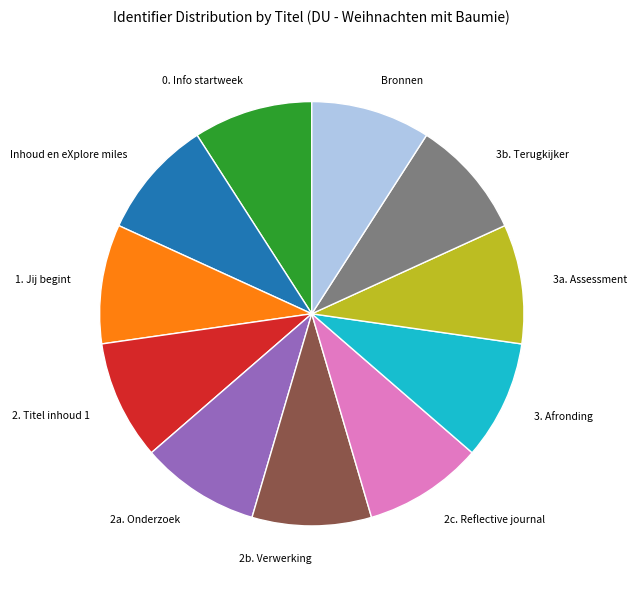

Does any single category account for the majority?

No